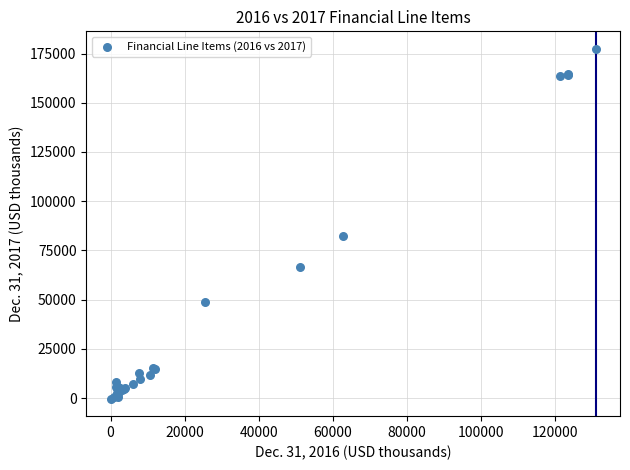

What Y value in the scatter plot is closest to 88573?

82099